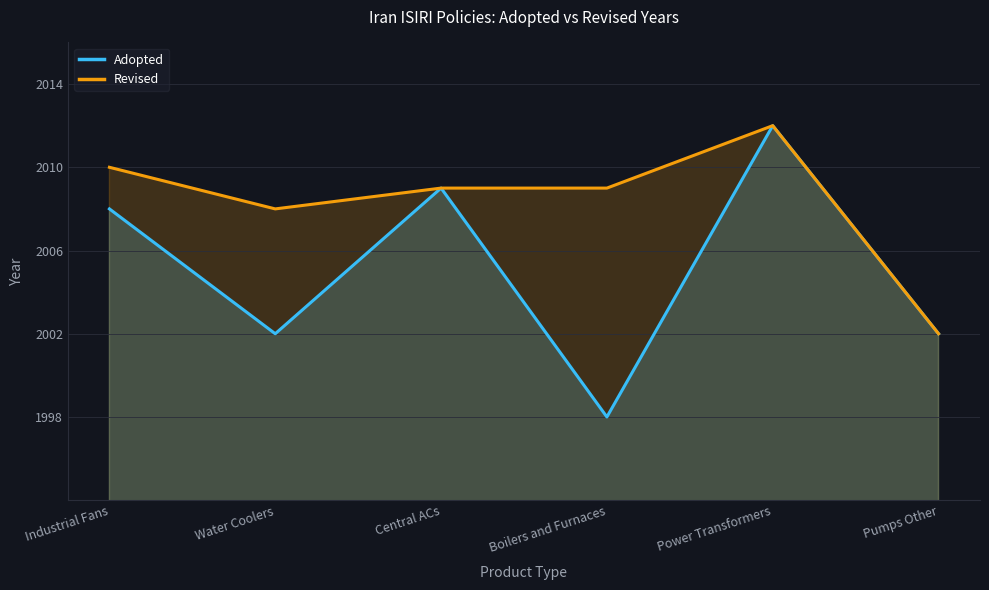

Where is the first local minimum?

Water Coolers